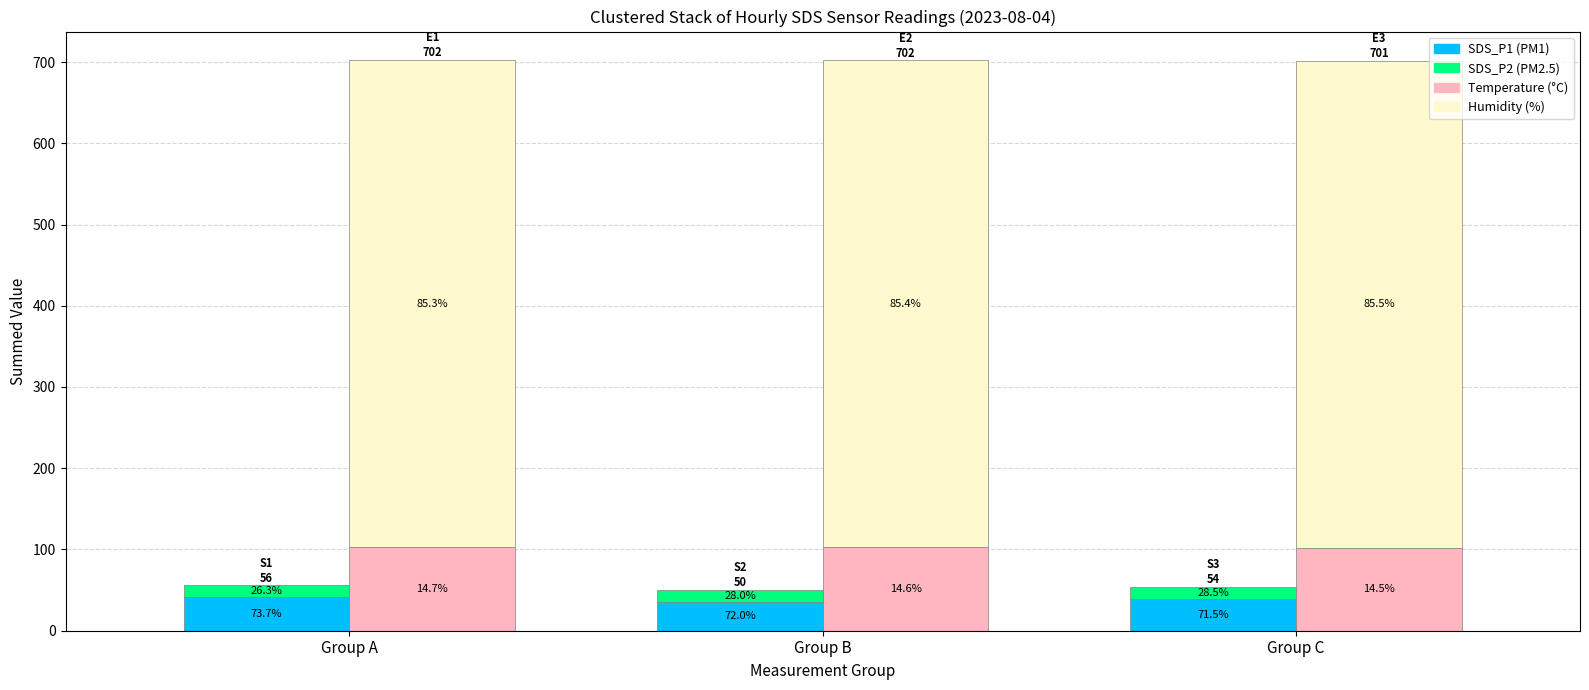

What is the value of the SDS_P1 bar at the 1st from the left?

41.2